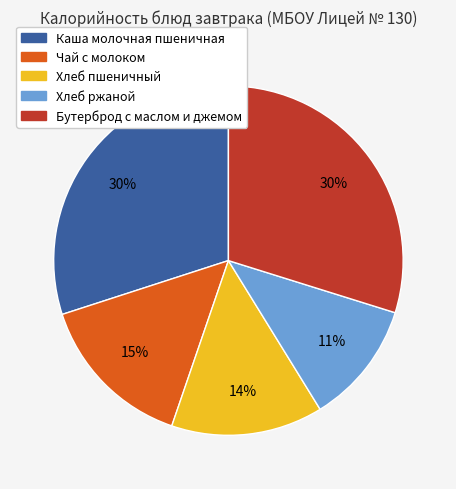

To the nearest percent, what is the difference between the largest and smallest slice percentages?

19%